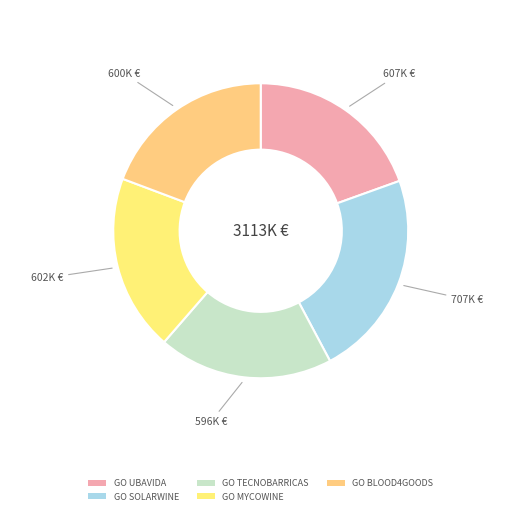

Does any single category account for the majority?

No